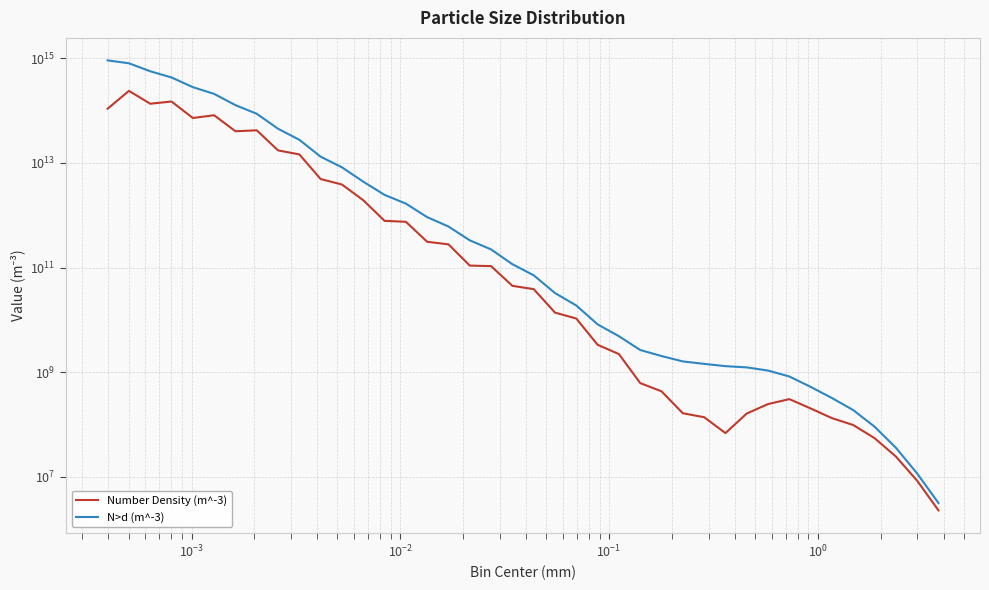

List the series in order of their peak value, highest first.

N>d (m^-3), Number Density (m^-3)